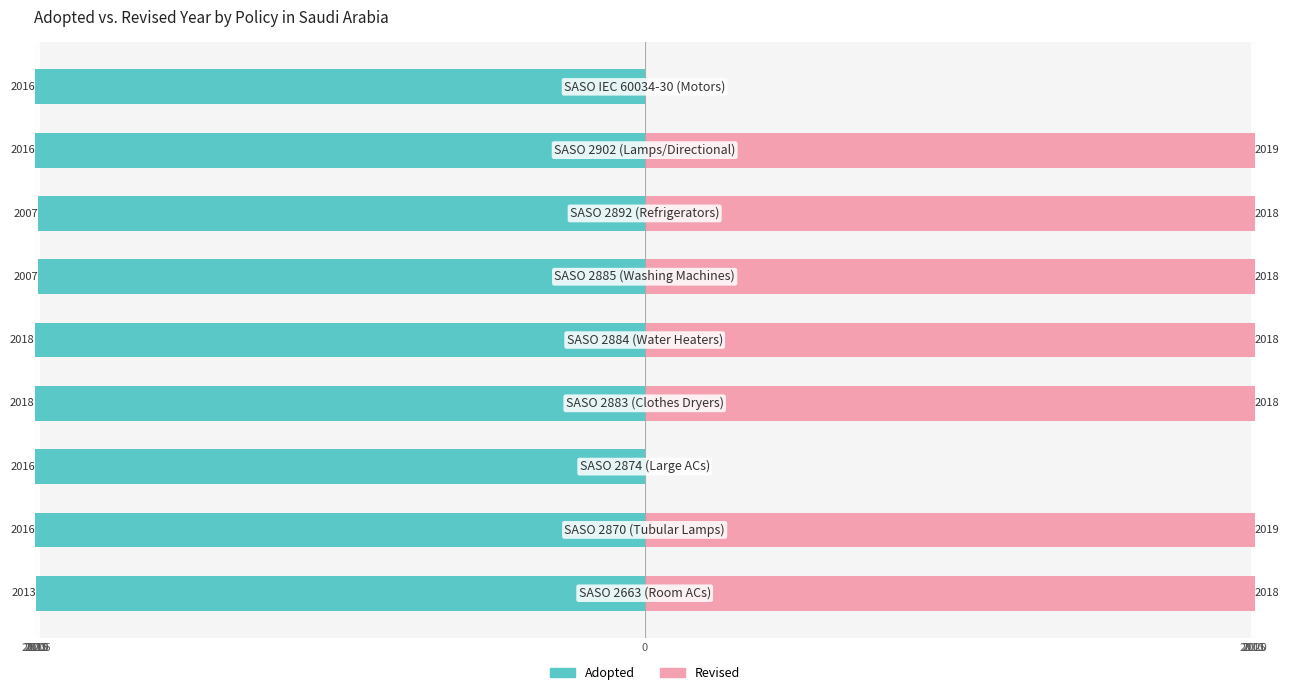

Reading left to right, what are all the values shown in this chart?

Adopted: -2013	-2016	-2016	-2018	-2018	-2007	-2007	-2016	-2016
Revised: 2018	2019	0	2018	2018	2018	2018	2019	0